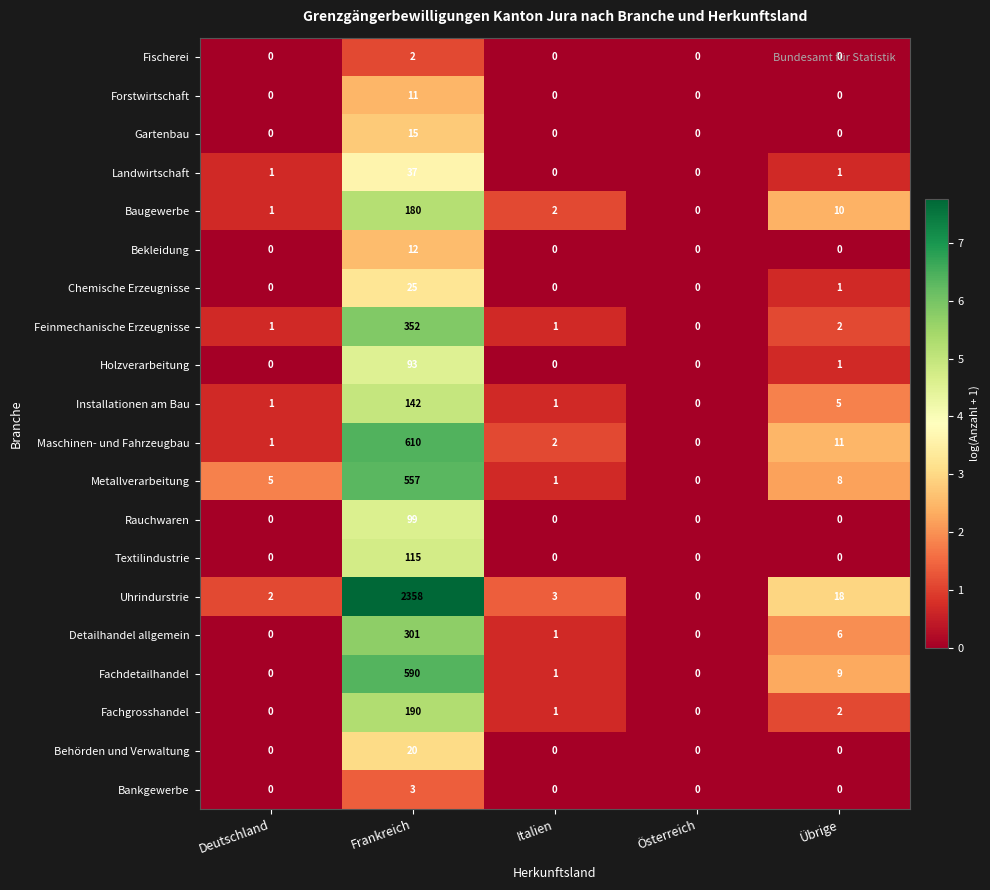

Which series changed the most between Italien and Österreich?

Uhrindurstrie